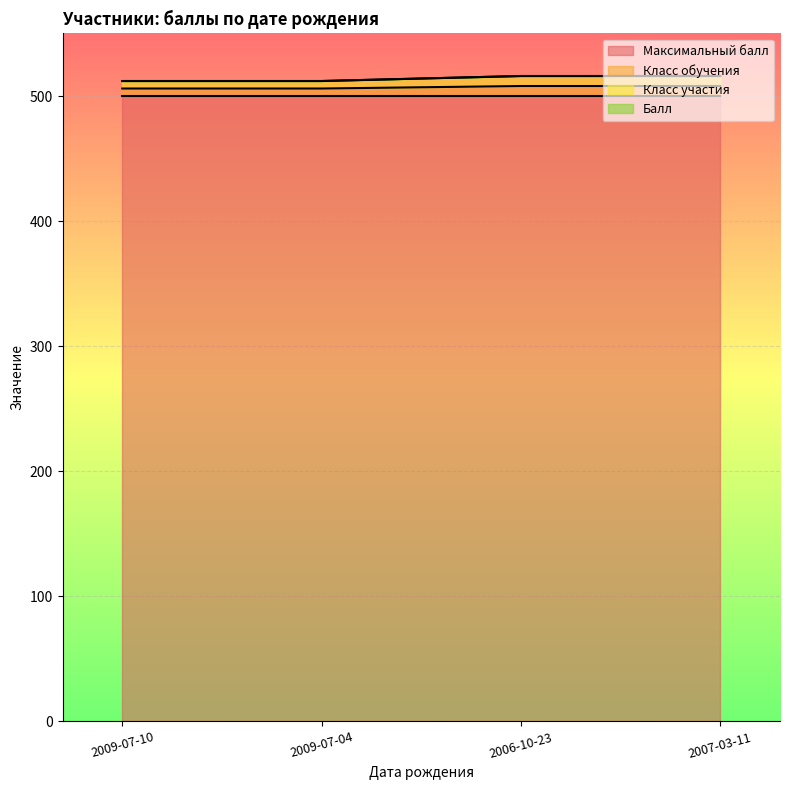

What is the maximum value for Класс обучения?

508